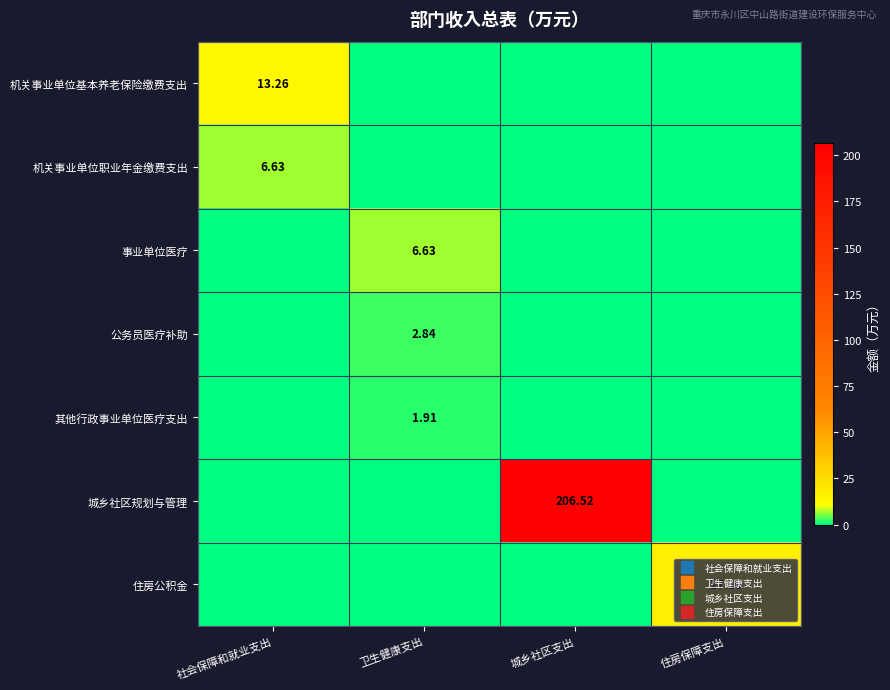

What is the difference between the maximum and minimum values in the 住房公积金 series?

17.2